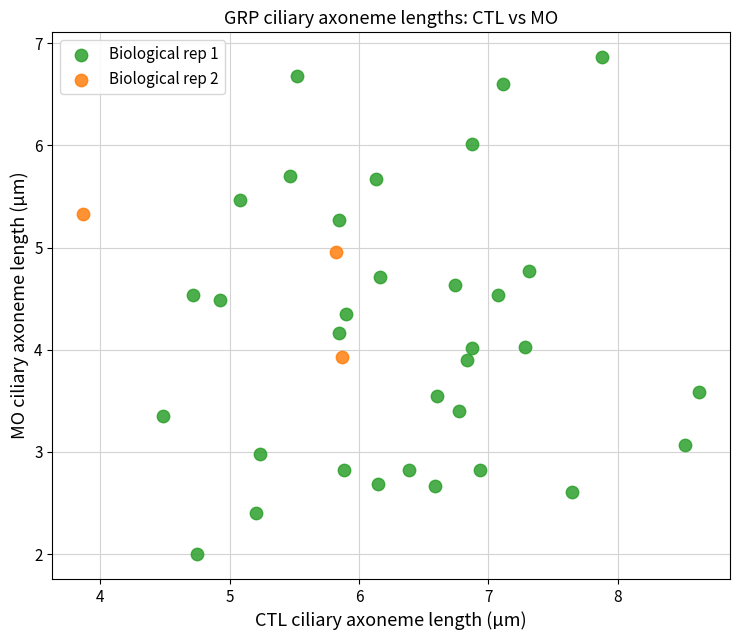

Which series reaches the maximum Y coordinate?

Biological rep 1